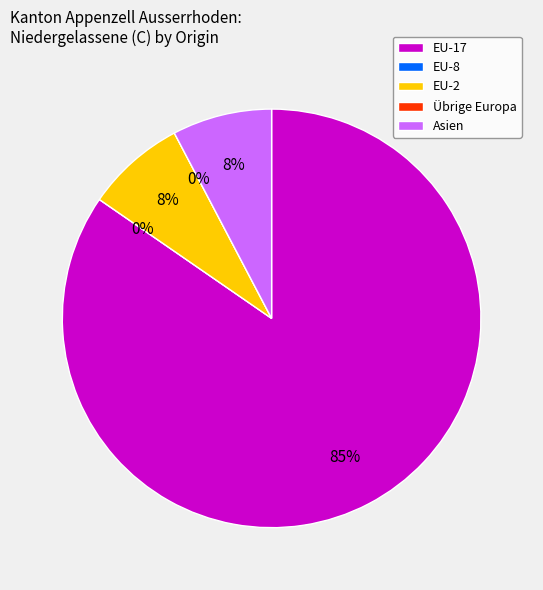

True or false: EU-8 accounts for 0% of the total.

True